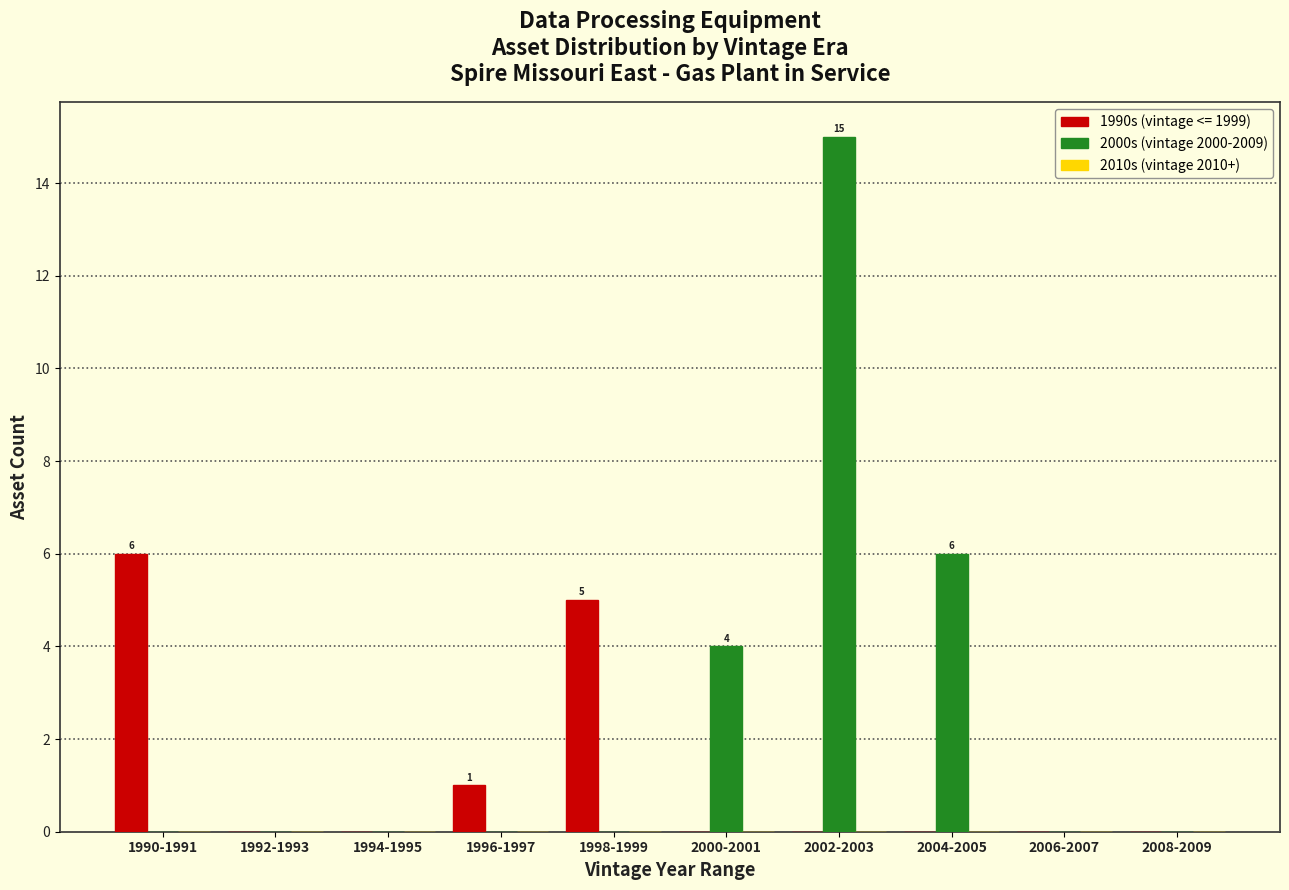

At which category is the sum across all series the highest?

2002-2003